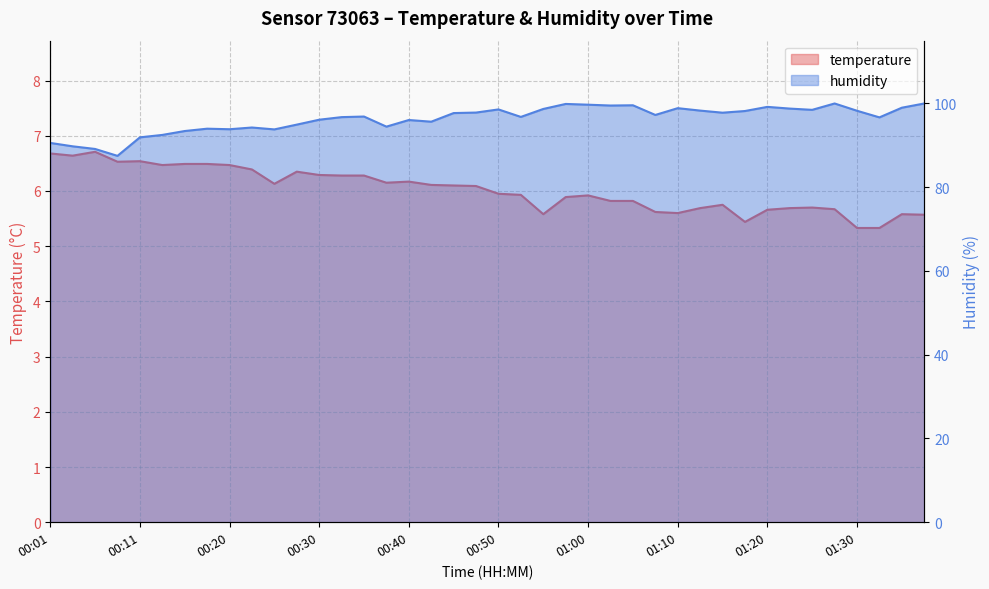

What is the average value of the humidity series?

96.3